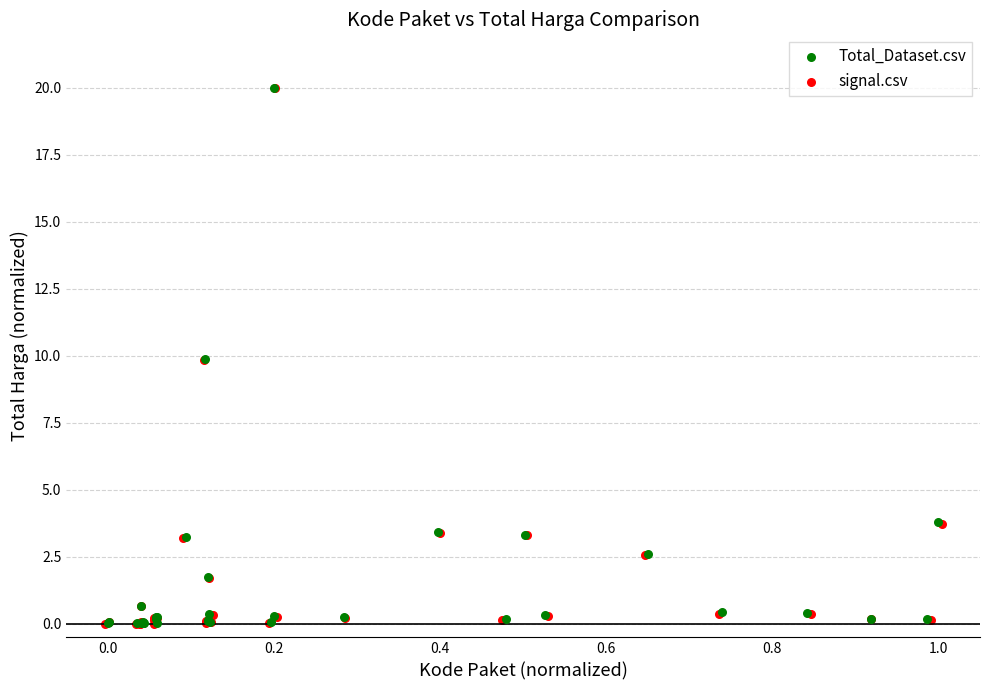

Which series has the widest spread of Y values?

signal.csv